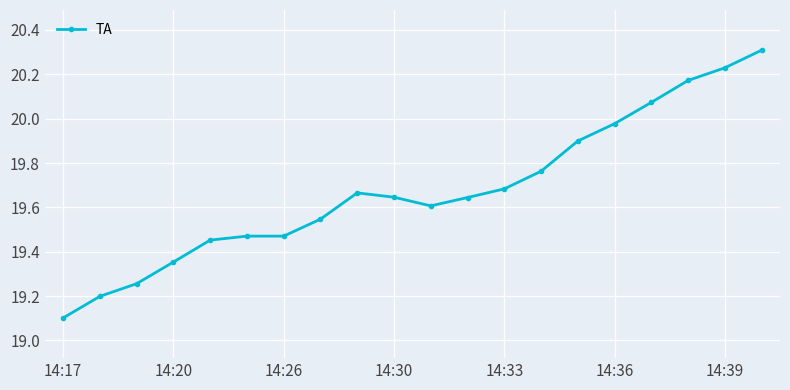

True or false: the data has more than 0 interior local peaks.

True